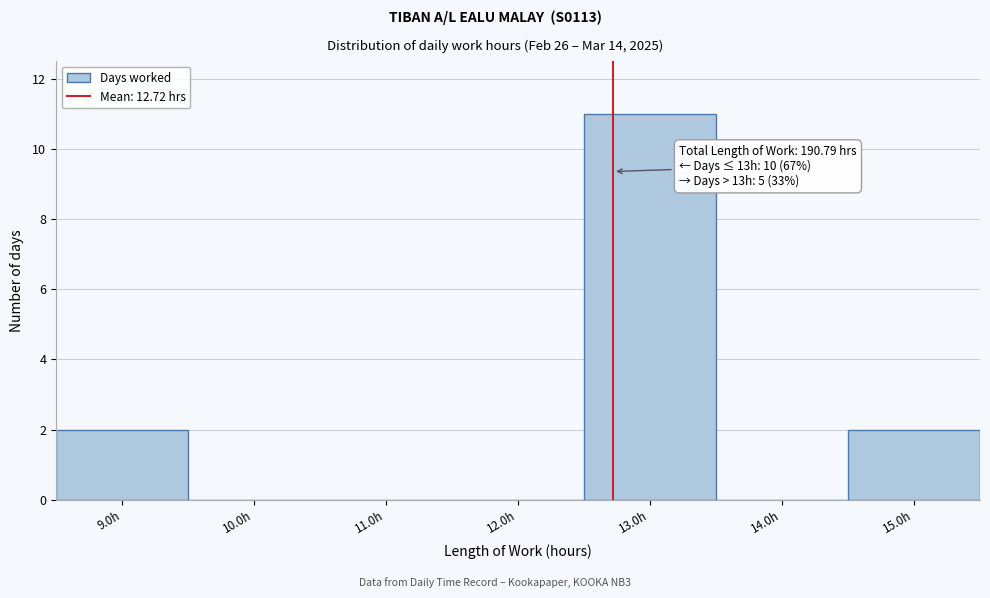

Which range on the x-axis has the tallest bar?

12.5 to 13.5